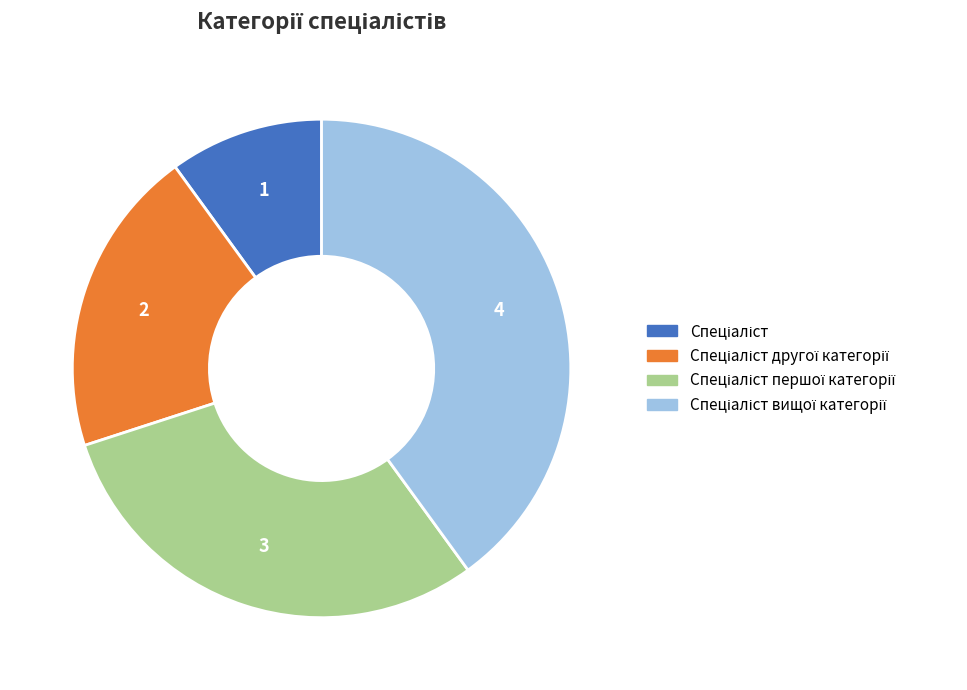

How many segments does this pie chart have?

4